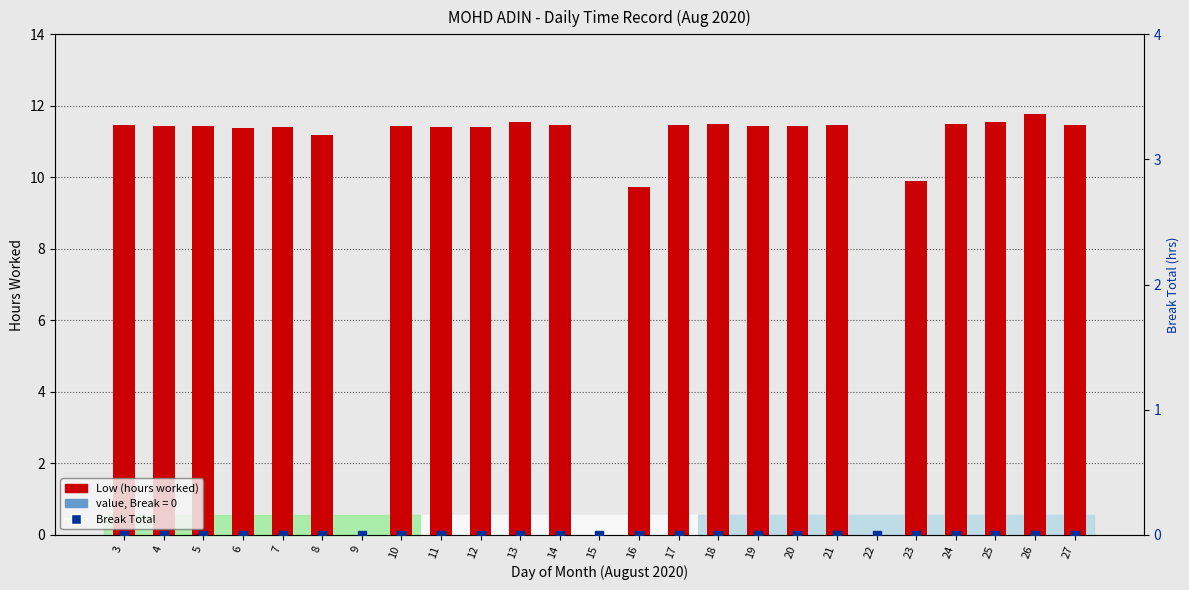

Is the value of Low (hours) at 22 greater than the value of Break Total at 20?

No